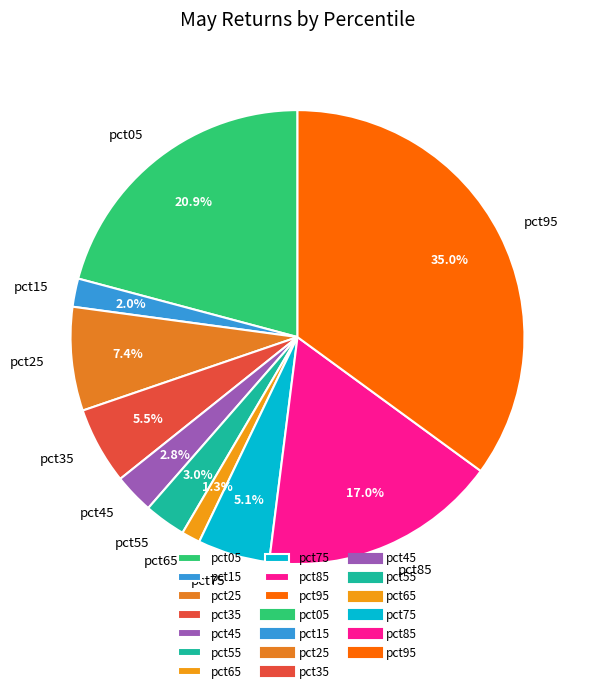

Does any single category account for the majority?

No